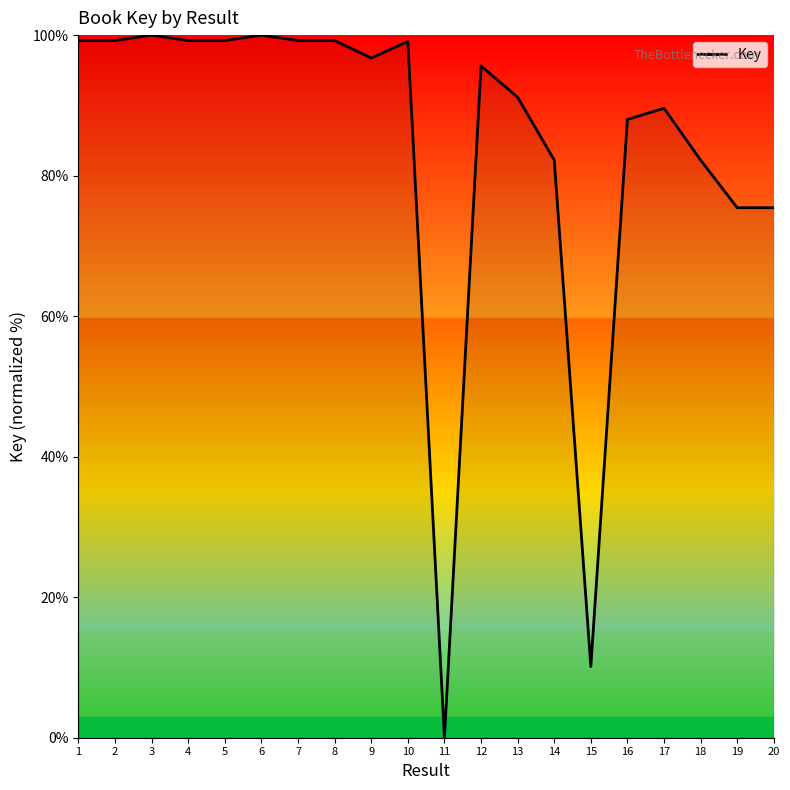

What is the sum of the values at 12 and 8?

194.8